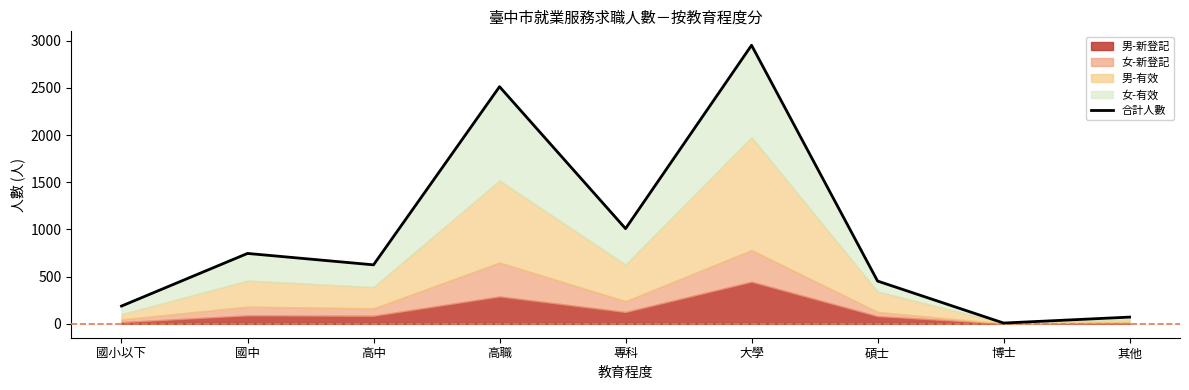

The value at 高中 is 995. True or false?

False